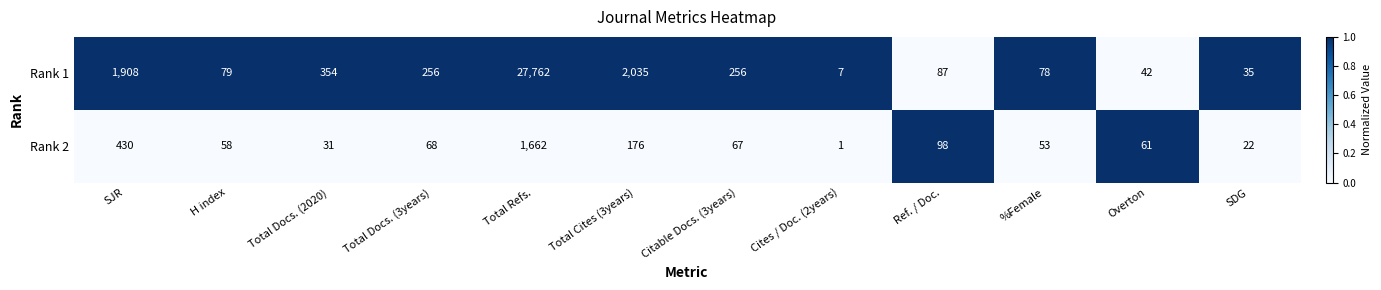

At which label is Rank 2 closest to 831?

SJR